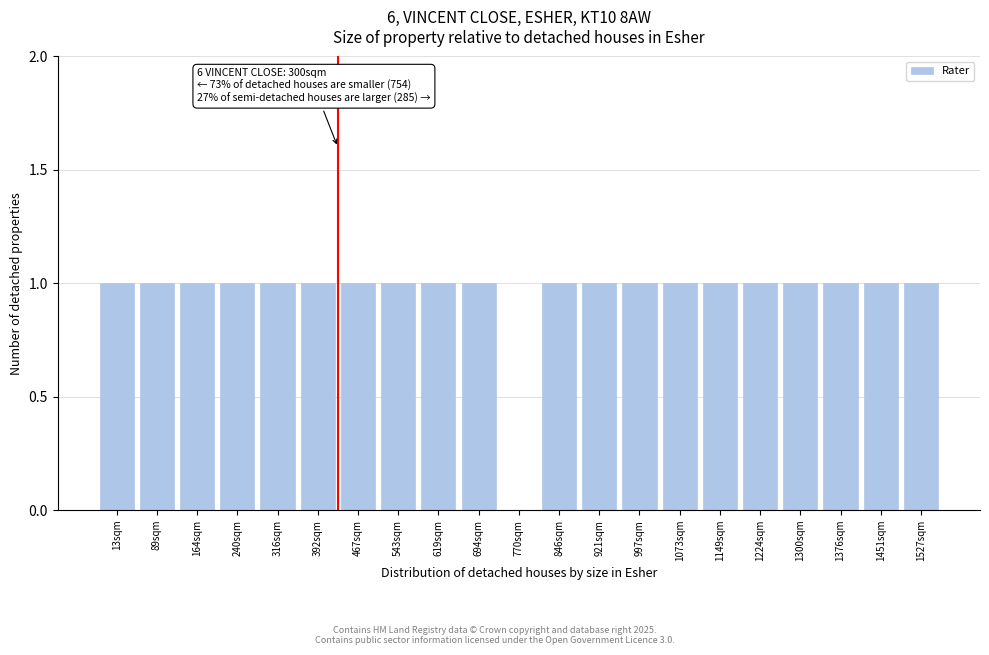

Reading left to right, list all the values displayed in this chart.

13sqm=1	89sqm=1	164sqm=1	240sqm=1	316sqm=1	392sqm=1	467sqm=1	543sqm=1	619sqm=1	694sqm=1	770sqm=0	846sqm=1	921sqm=1	997sqm=1	1073sqm=1	1149sqm=1	1224sqm=1	1300sqm=1	1376sqm=1	1451sqm=1	1527sqm=1